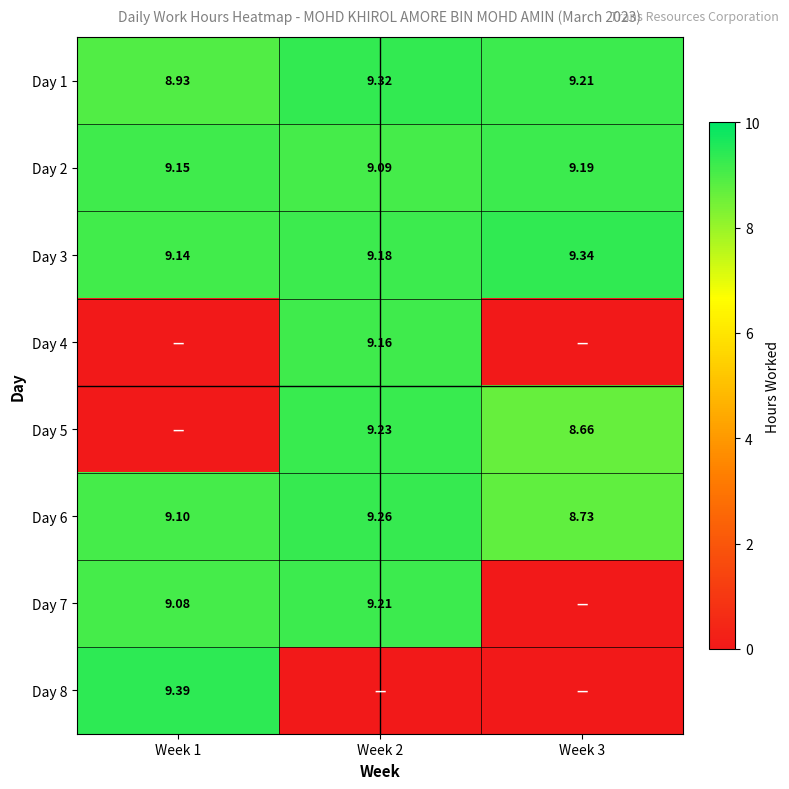

How many values in the Day 5 series exceed 8?

2